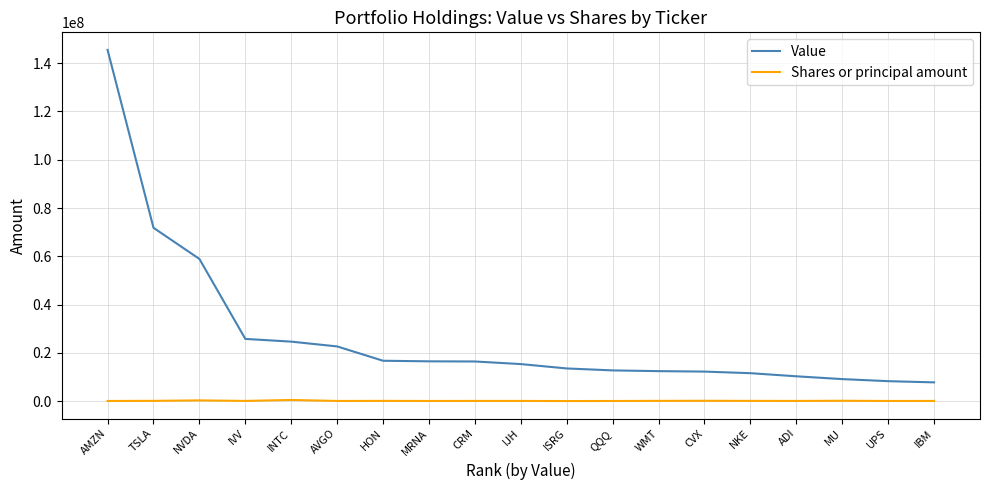

Which series has the largest range (max minus min)?

Value